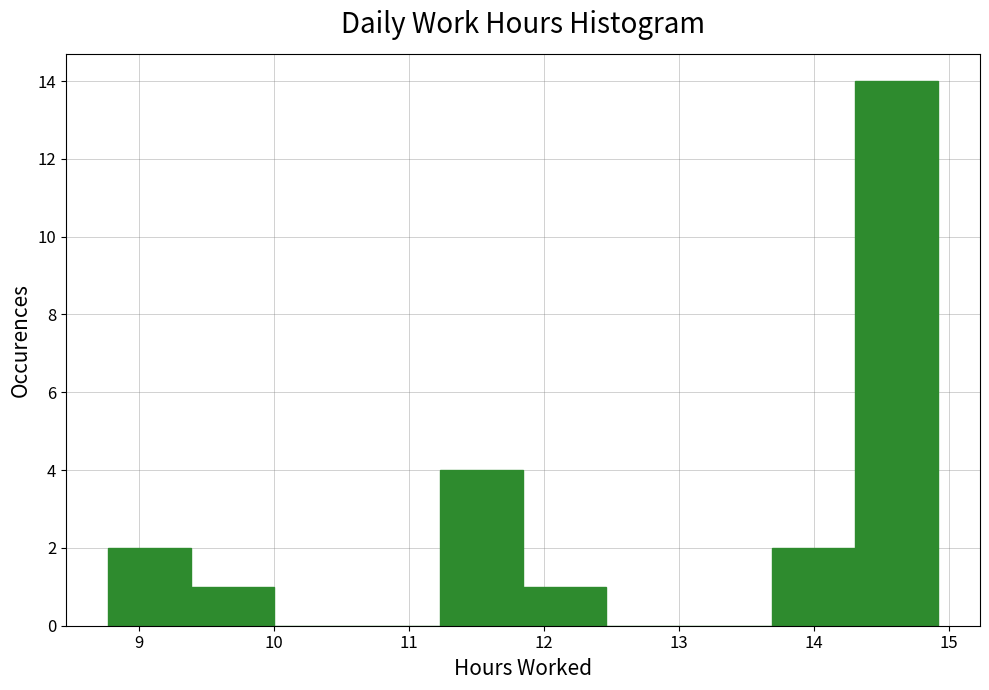

Reading left to right, list every bar in this chart as the range it spans on the x-axis followed by its height. Neither the bar edges nor the heights are printed on the chart, so give them approximately, as read against the axes.

8.8 to 9.4: 2
9.4 to 10.0: 1
10.0 to 10.6: 0
10.6 to 11.2: 0
11.2 to 11.8: 4
11.8 to 12.5: 1
12.5 to 13.1: 0
13.1 to 13.7: 0
13.7 to 14.3: 2
14.3 to 14.9: 14